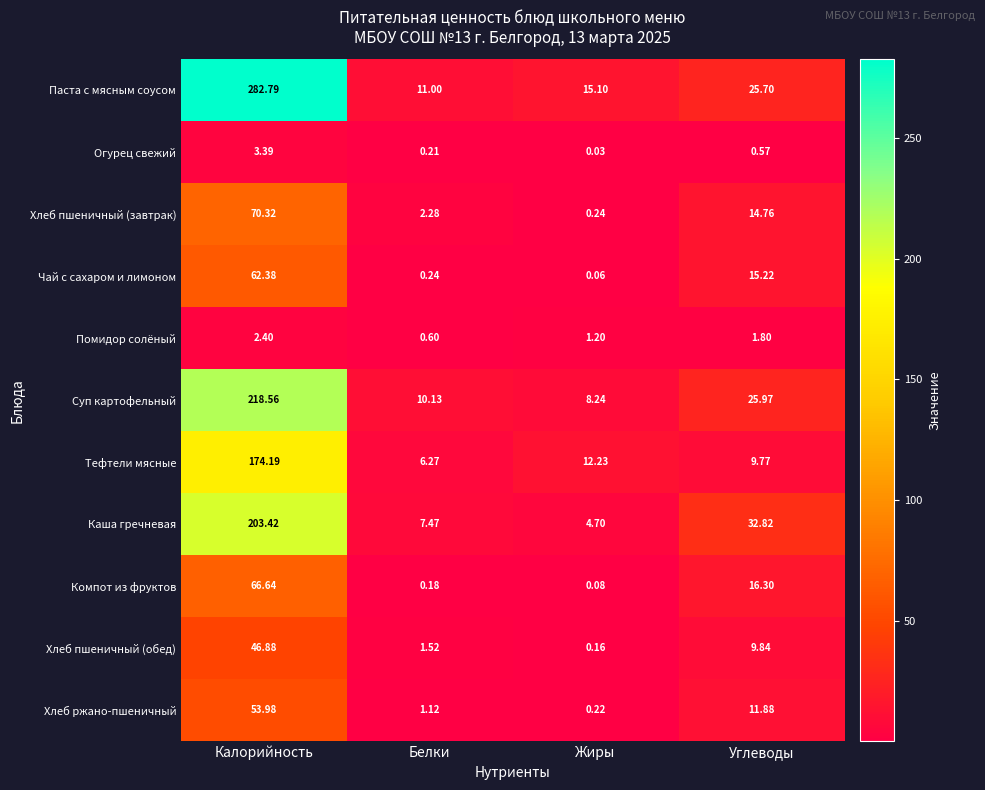

At how many categories does at least one series exceed 183?

1